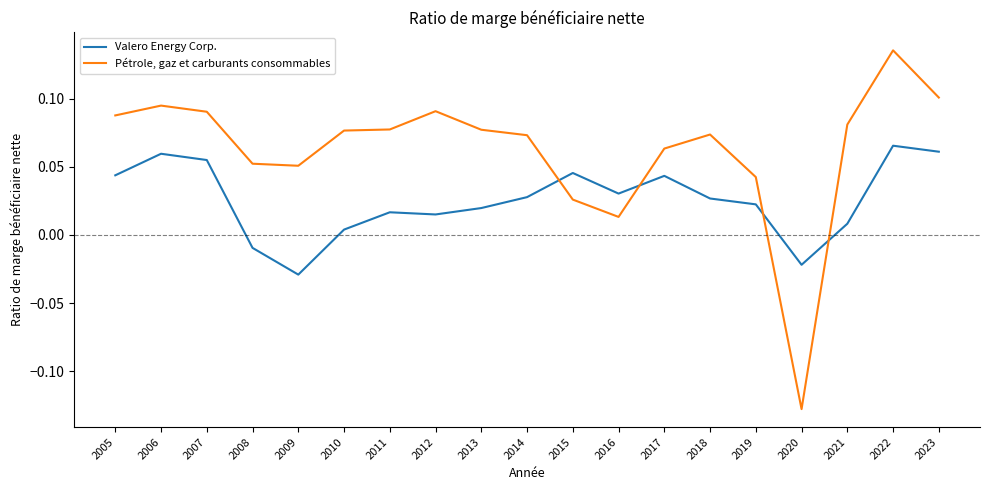

True or false: Pétrole, gaz et carburants consommables and Valero Energy Corp. cross at least once.

True